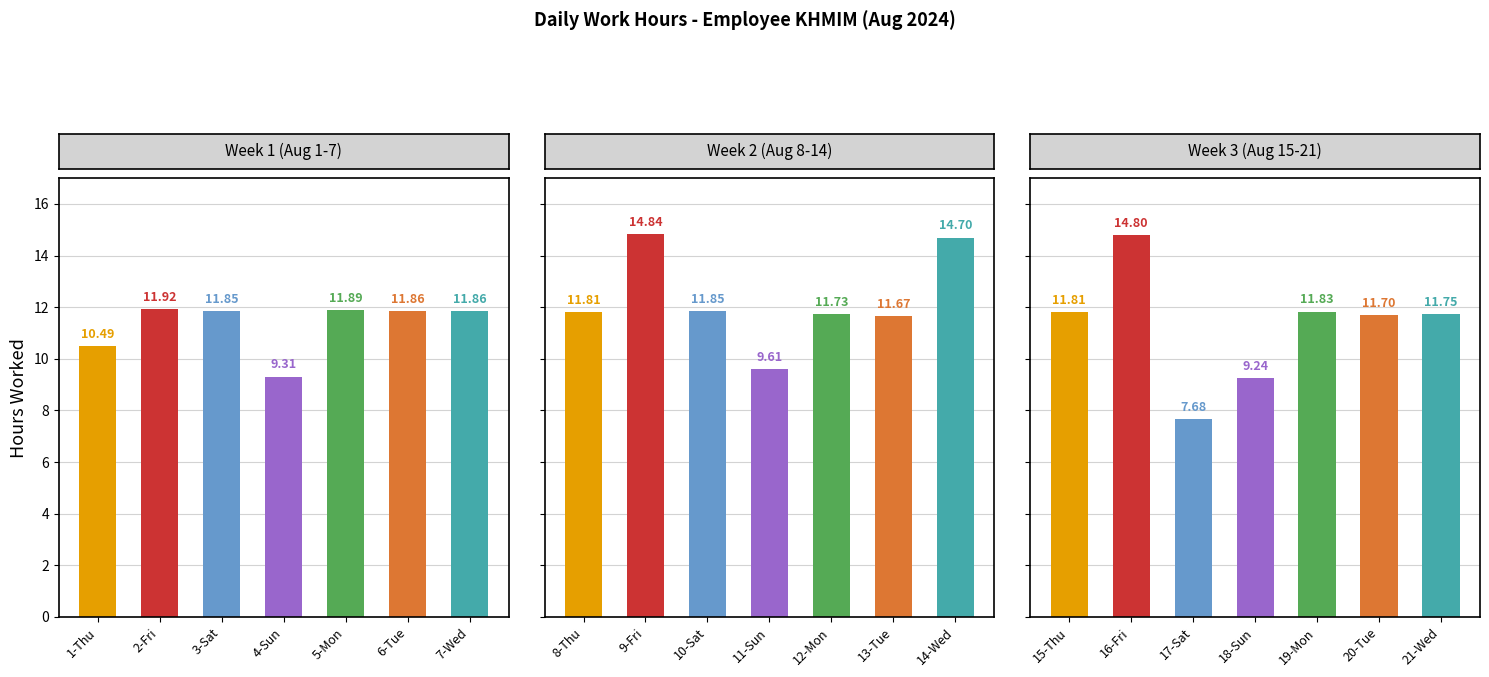

What is the maximum value for Week 2 (Aug 8-14)?

14.8